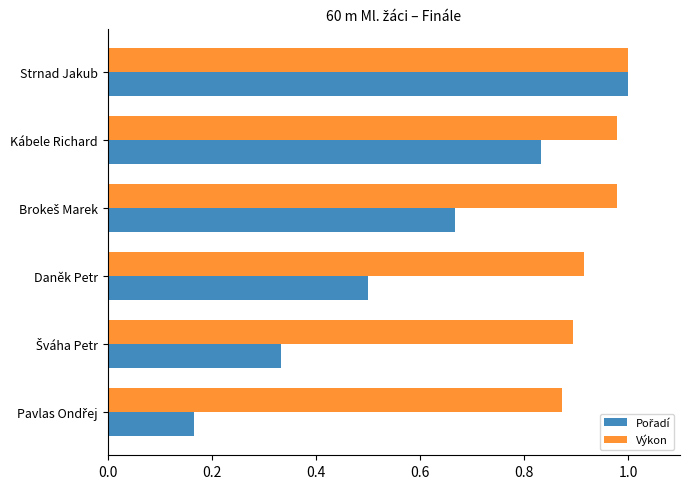

What is the total value across all series at Strnad Jakub?

2.0